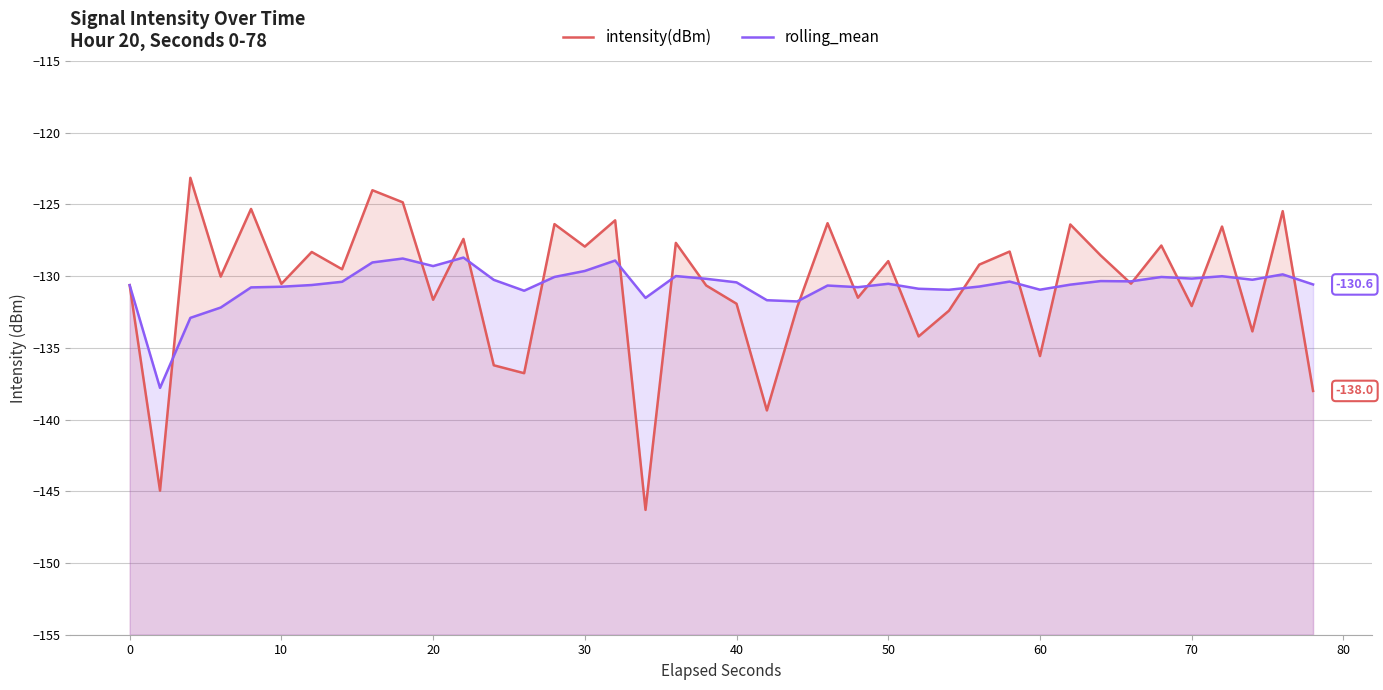

Which series ends up on top after the final intersection of intensity(dBm) and rolling_mean?

rolling_mean